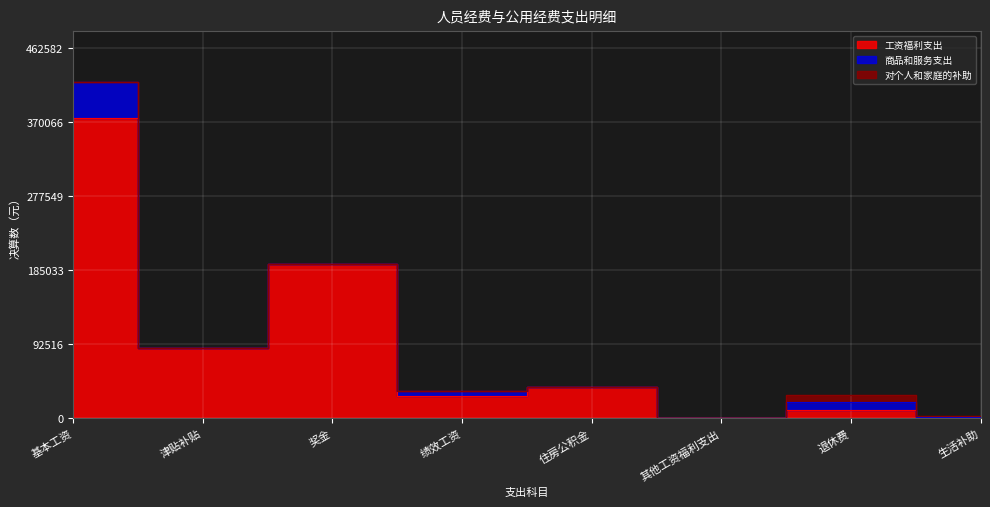

Rank the series by their maximum value, from highest to lowest.

工资福利支出, 商品和服务支出, 对个人和家庭的补助